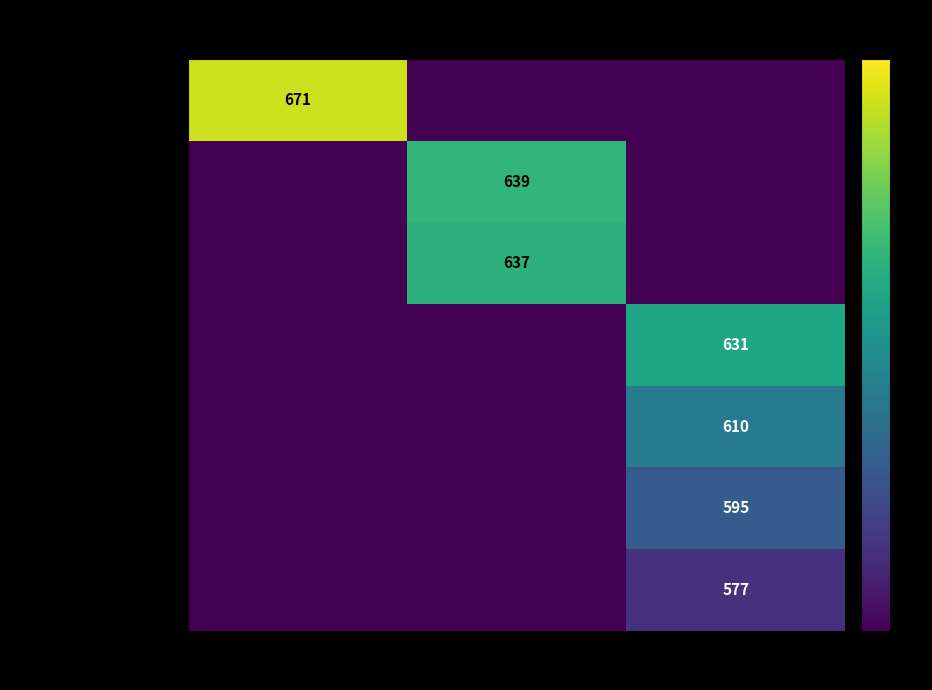

Is it true that Pintér Erik equals 849 at 02?

False